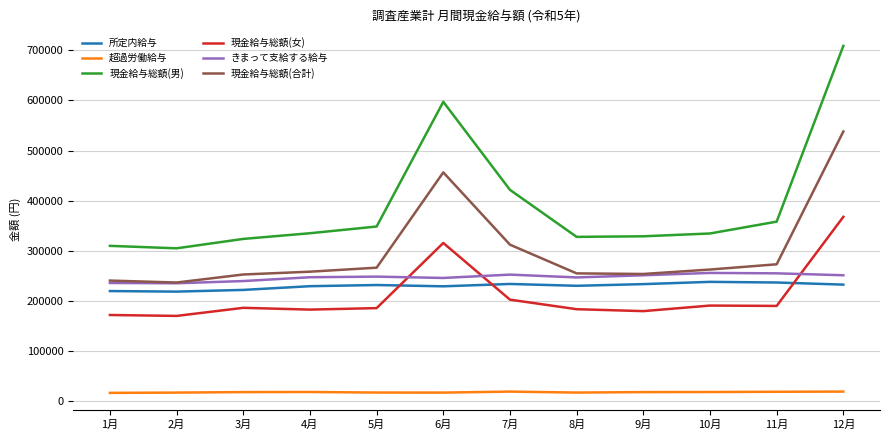

Which series changed the most between 6月 and 9月?

現金給与総額(男)